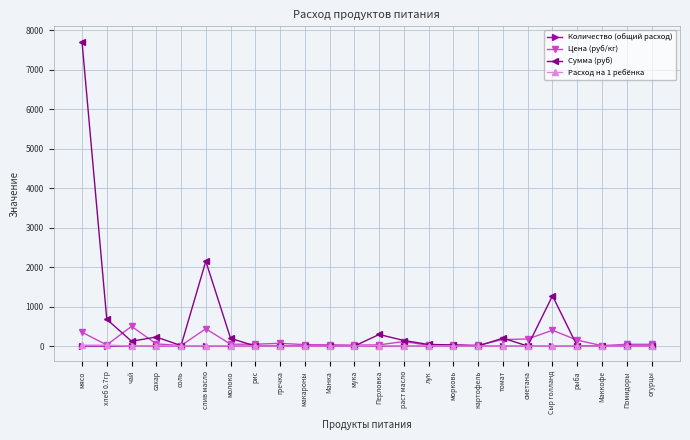

Which series has the widest spread of values?

Сумма (руб)